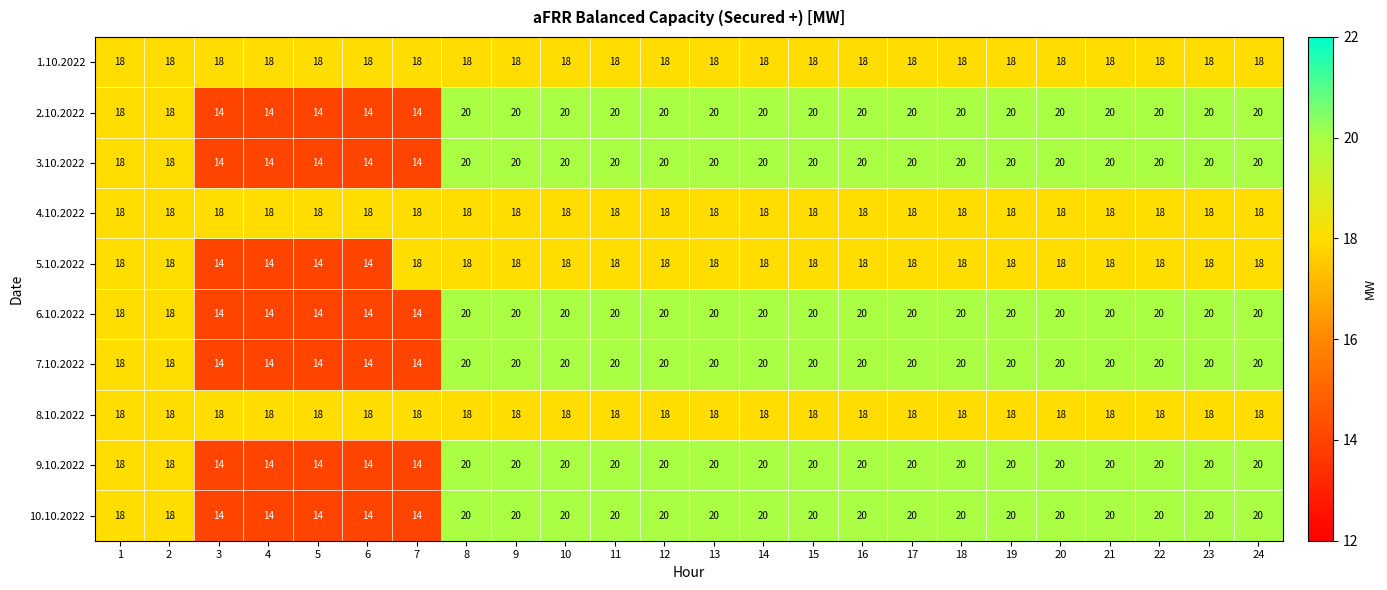

What is the spread (max minus min) of values at 11?

2